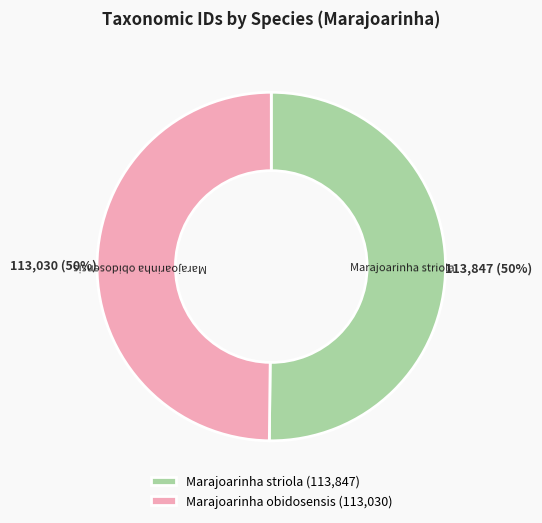

Is it true that Marajoarinha striola is 42% of the pie?

False